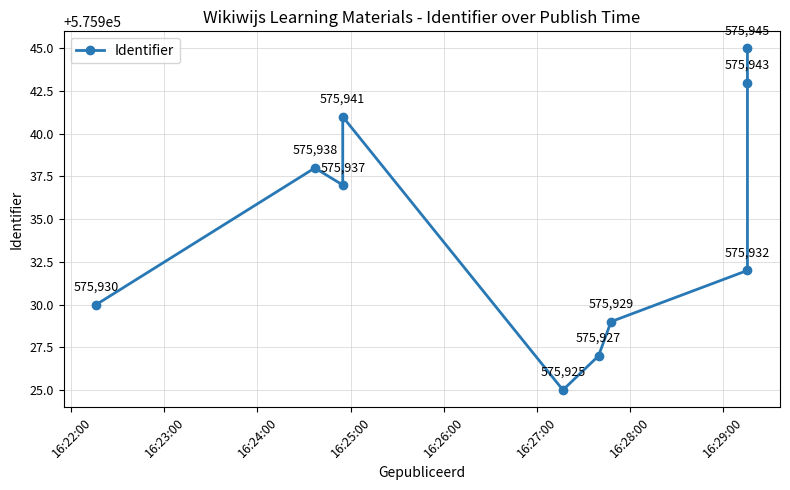

Reading left to right, extract all data points from this chart.

575930	575938	575937	575941	575925	575927	575929	575932	575943	575945